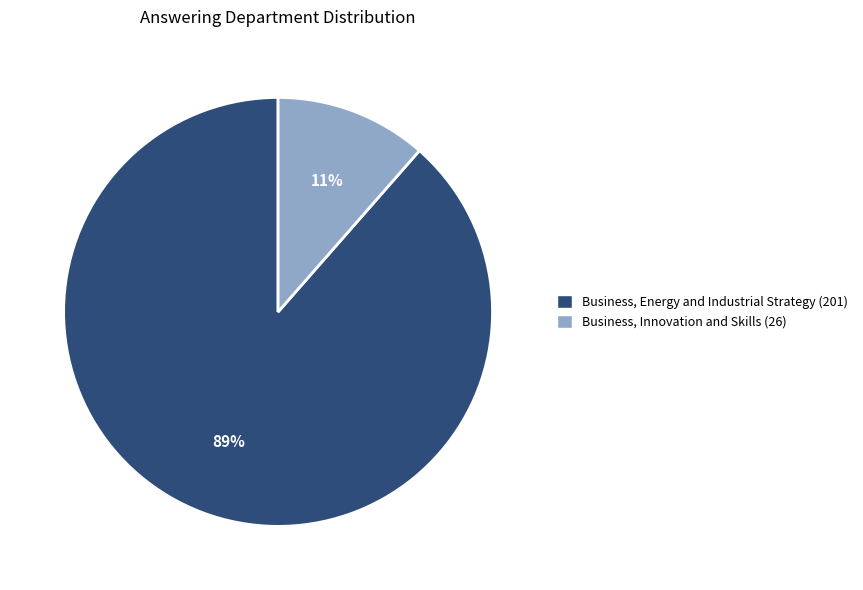

Between Business, Innovation and Skills (26) and Business, Energy and Industrial Strategy (201), which is larger?

Business, Energy and Industrial Strategy (201)